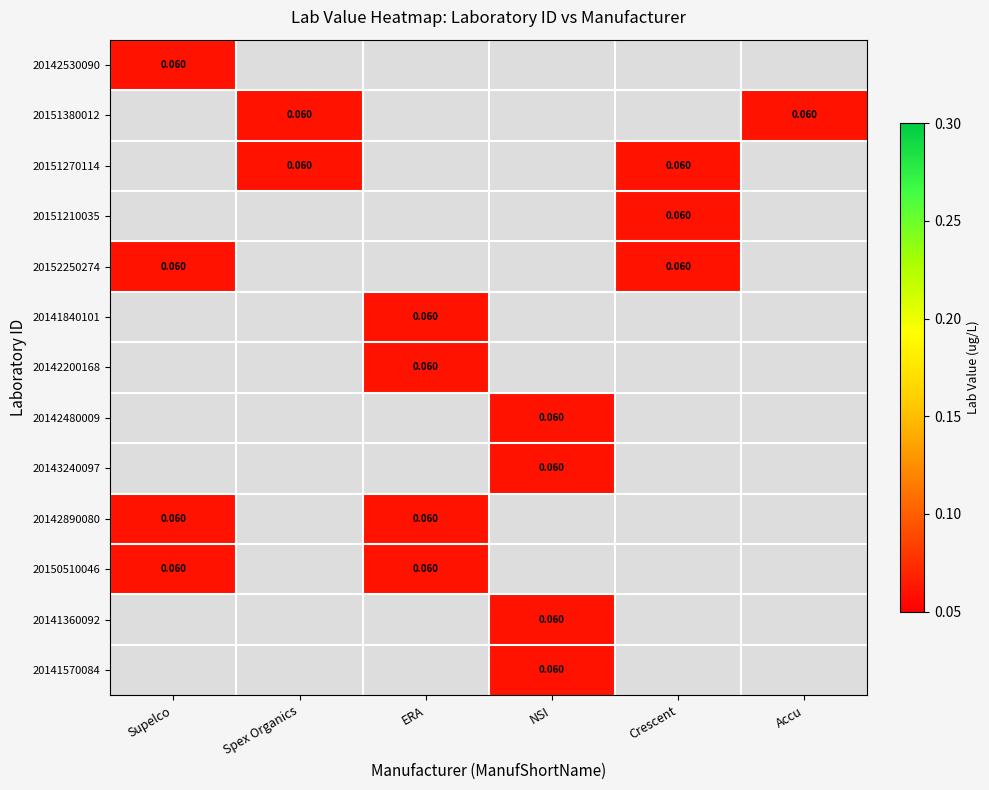

The ERA series shows 0.0 at 20142890080. True or false?

False